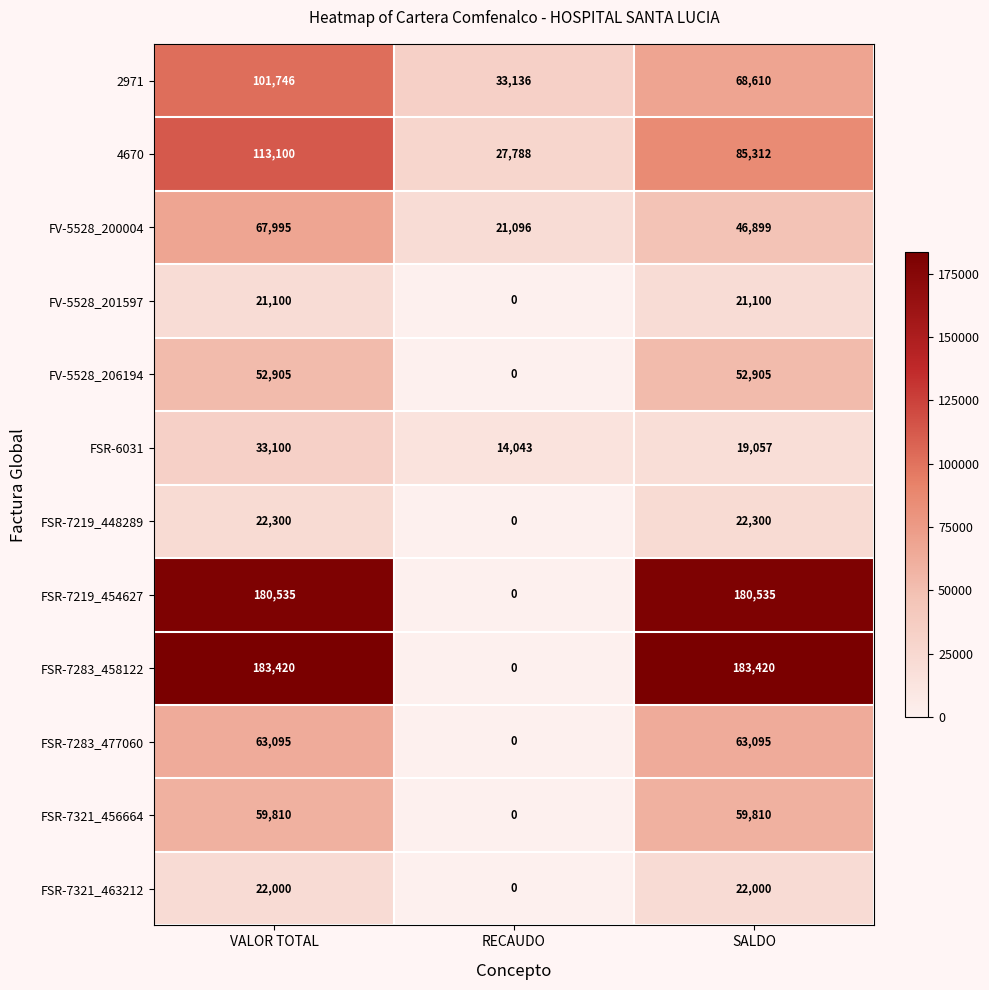

What is the total value across all series at SALDO?

825043